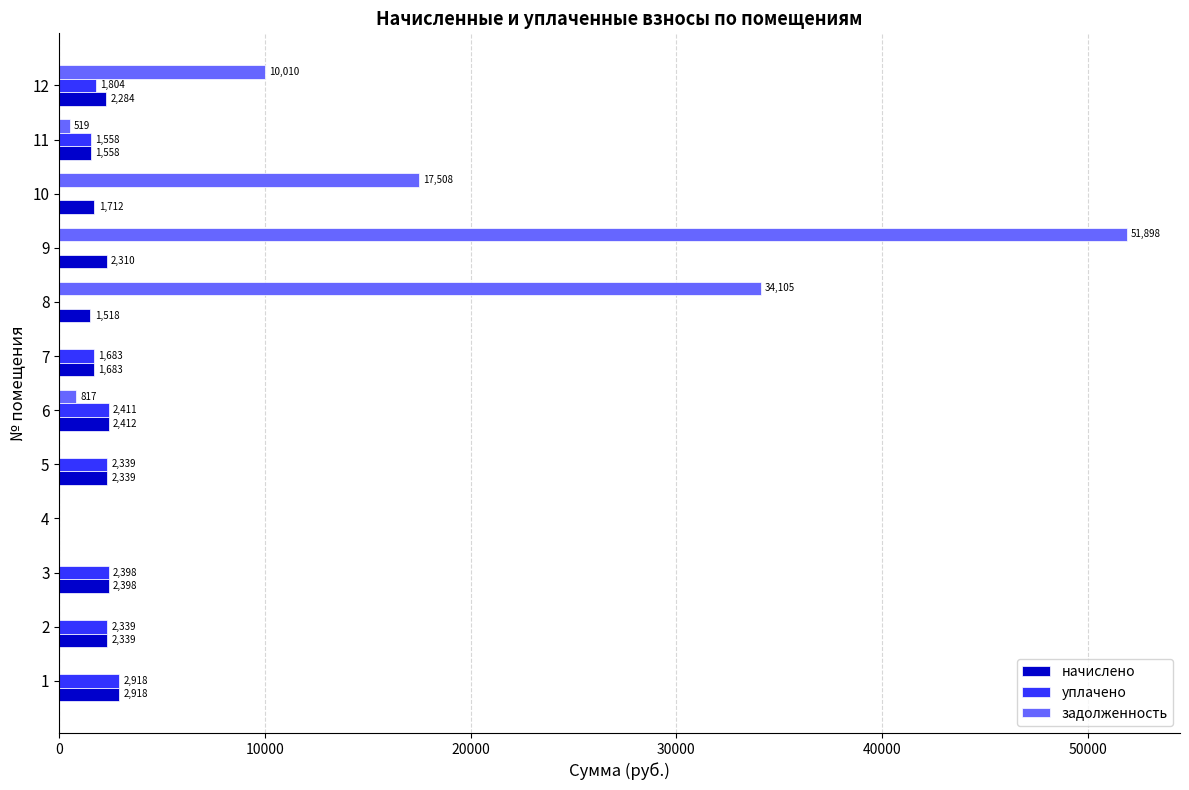

Is it true that начислено equals 2397.6 at 3?

True